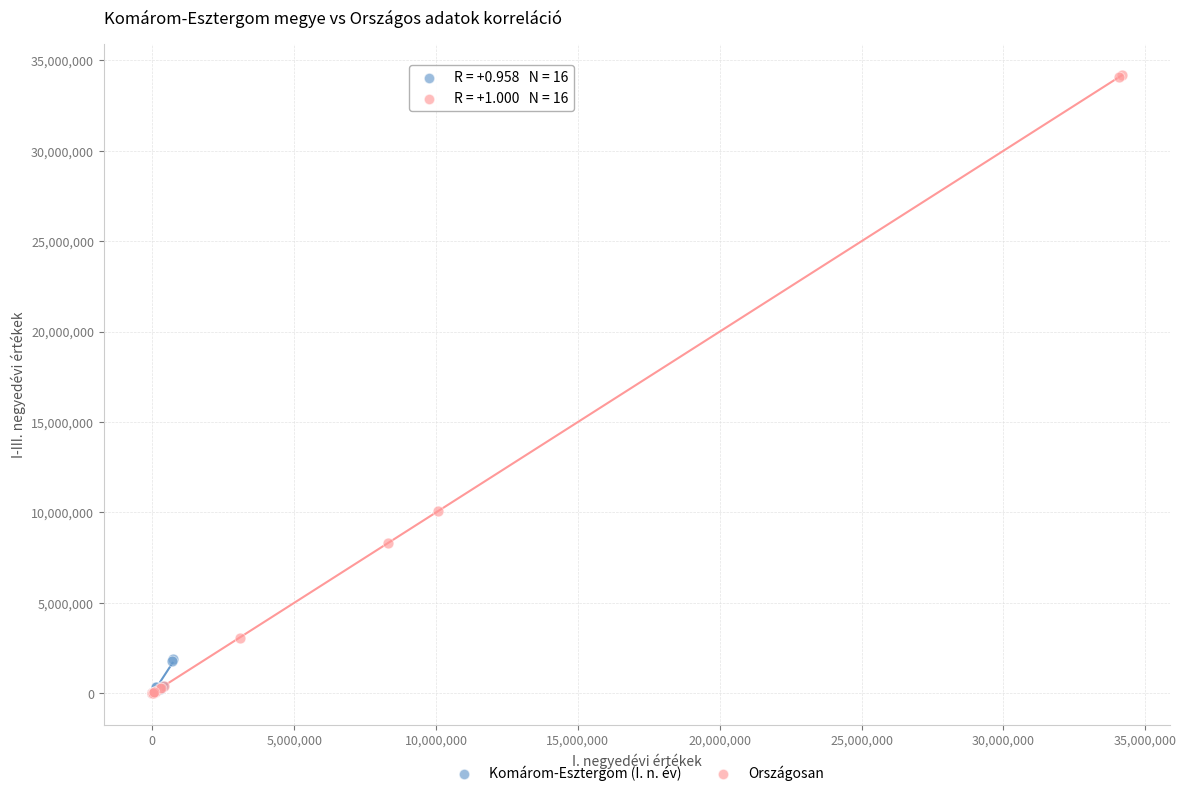

Which series has the widest spread of Y values?

Országosan